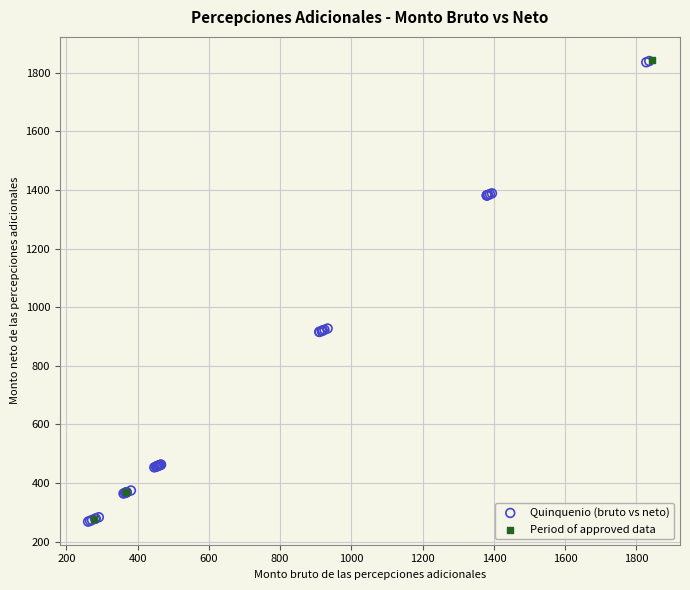

Which series has the largest Y range (max minus min)?

Quinquenio (bruto vs neto)